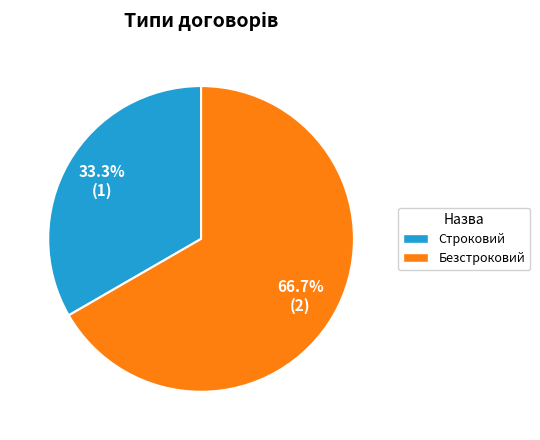

To the nearest percent, what percentage of the pie is Безстроковий?

67%